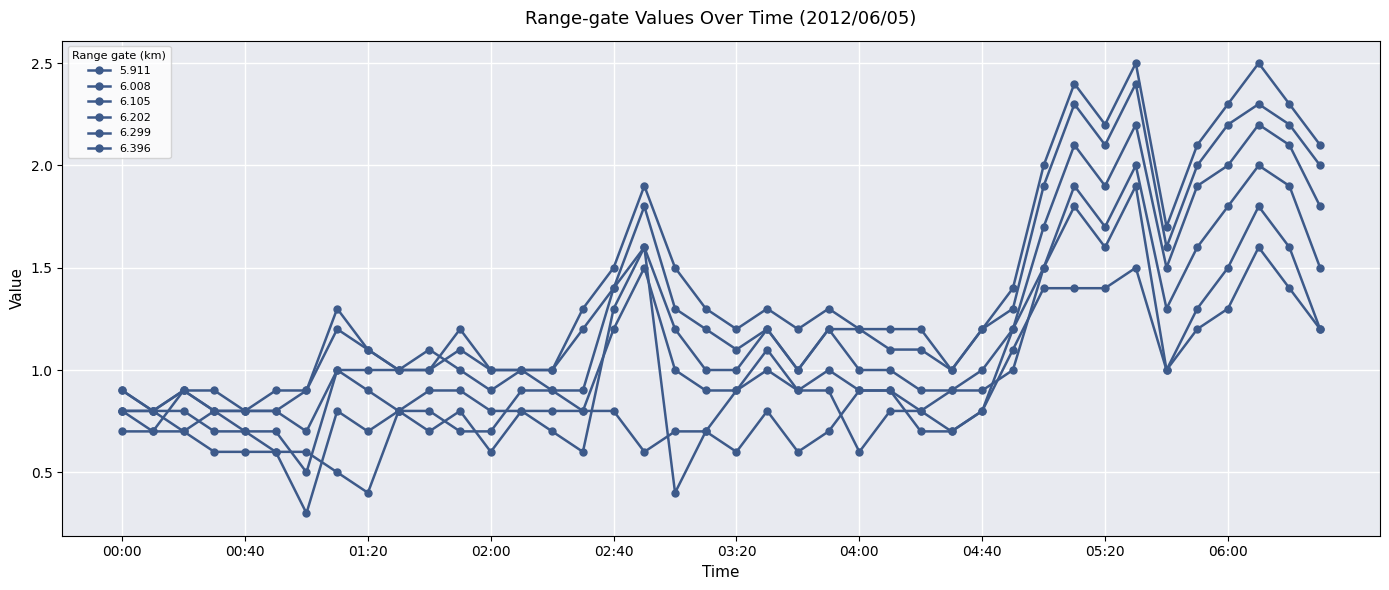

Count the number of data series in this chart.

6